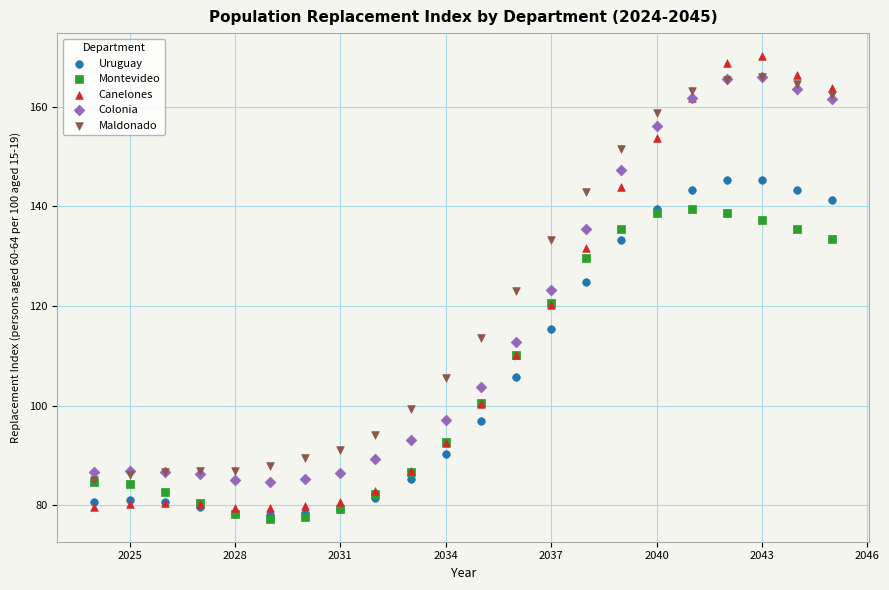

What are all the series names shown in the legend?

Uruguay, Montevideo, Canelones, Colonia, Maldonado